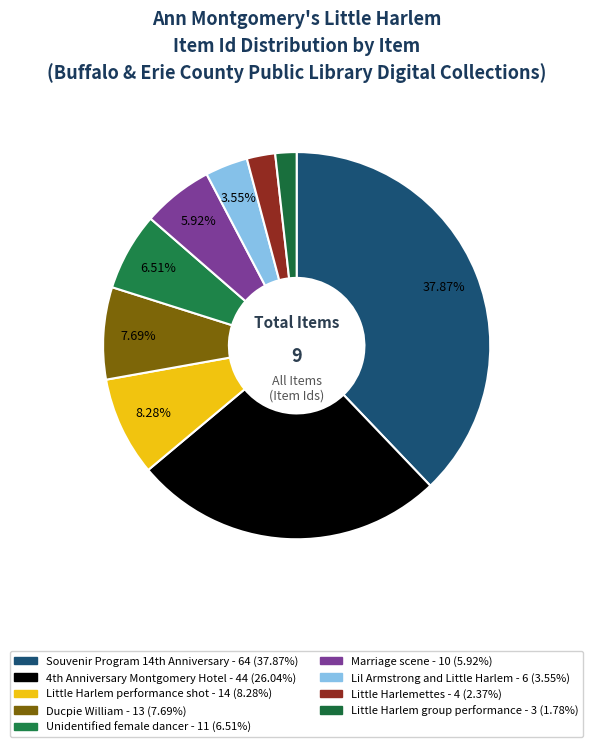

Between Little Harlem performance shot and Marriage scene, which is larger?

Little Harlem performance shot